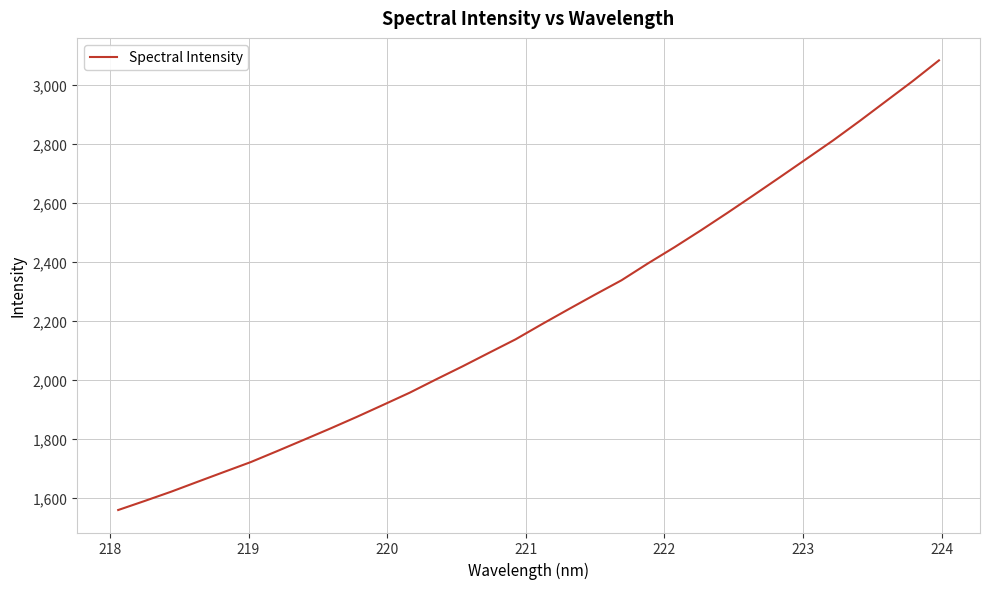

What is the minimum value shown in the chart?

1559.9